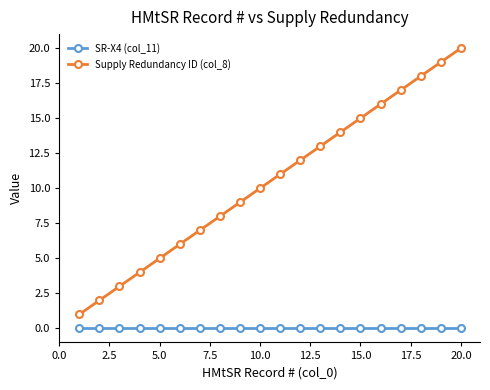

True or false: SR-X4 (col_11) and Supply Redundancy ID (col_8) intersect in this chart.

False